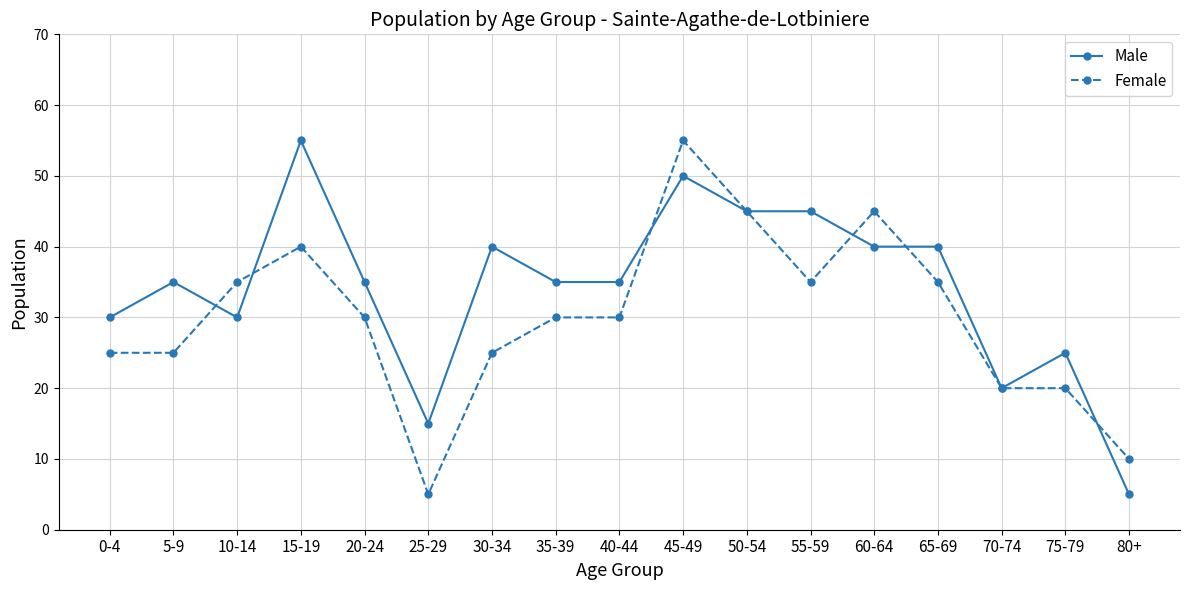

Which series ends up on top after the final intersection of Male and Female?

Female